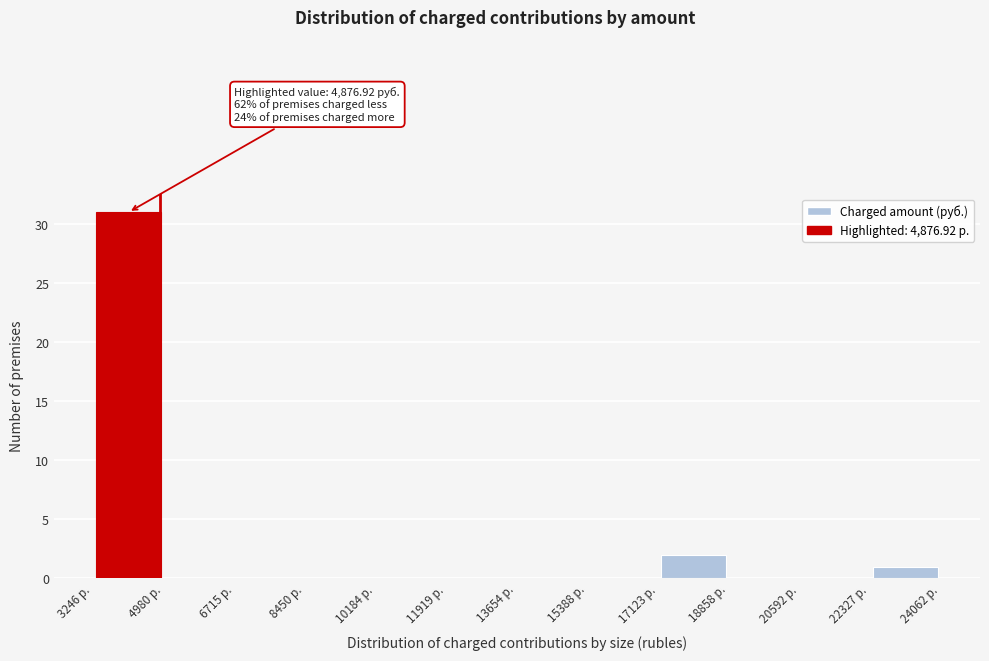

Which range on the x-axis has the tallest bar?

3200 to 5000